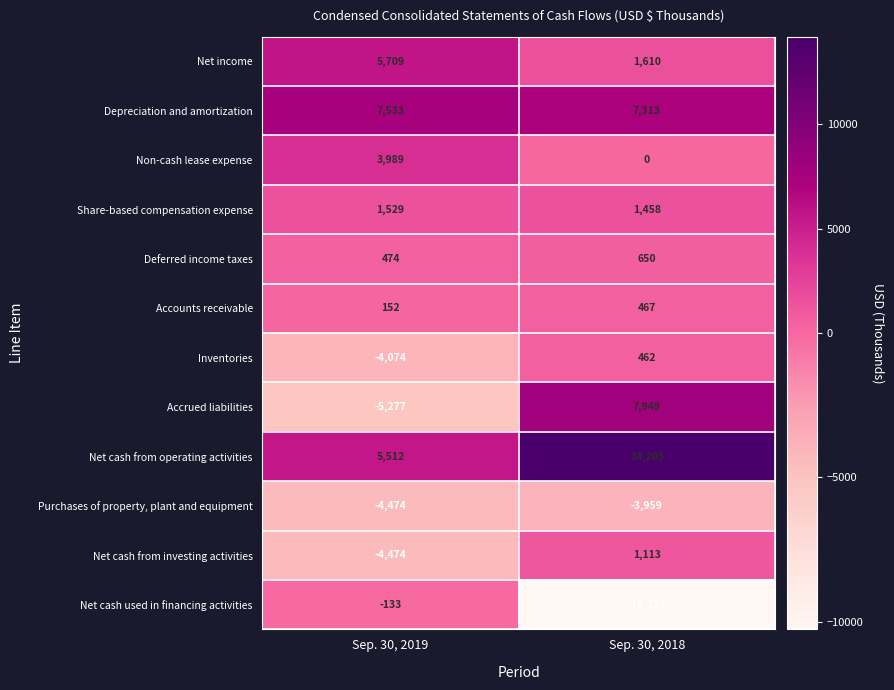

Which category has the lowest value in the Share-based compensation expense series?

Sep. 30, 2018